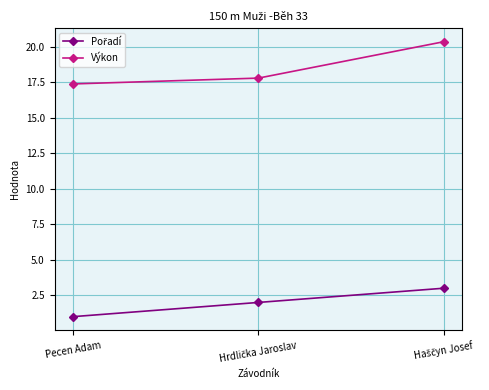

What is the average value of the Výkon series?

18.5